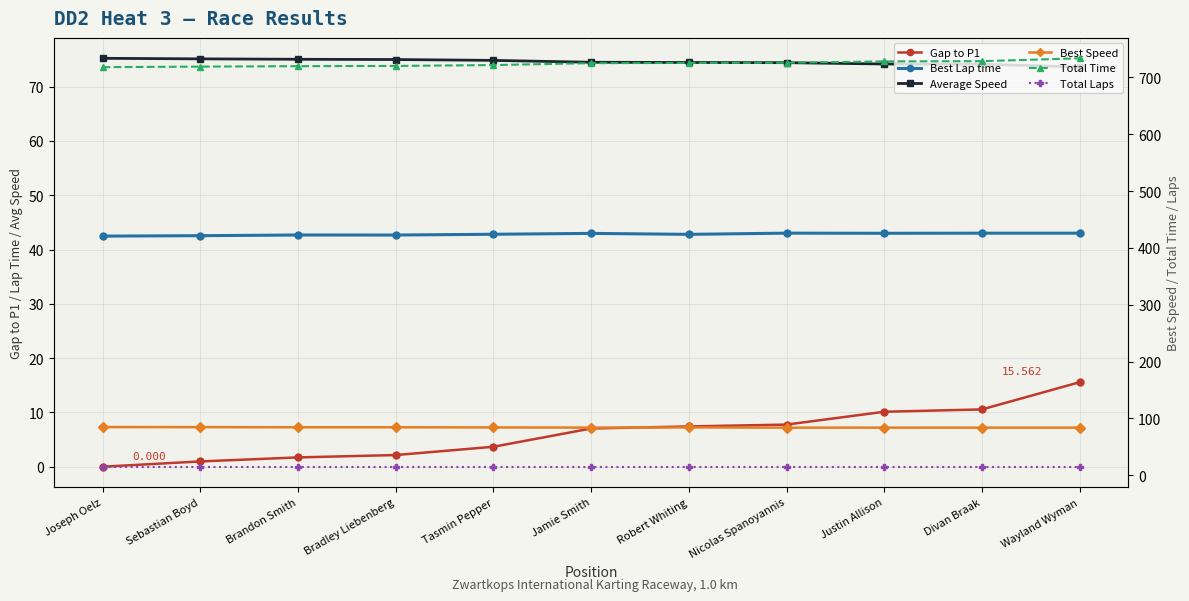

Which series has the largest range (max minus min)?

Total Time